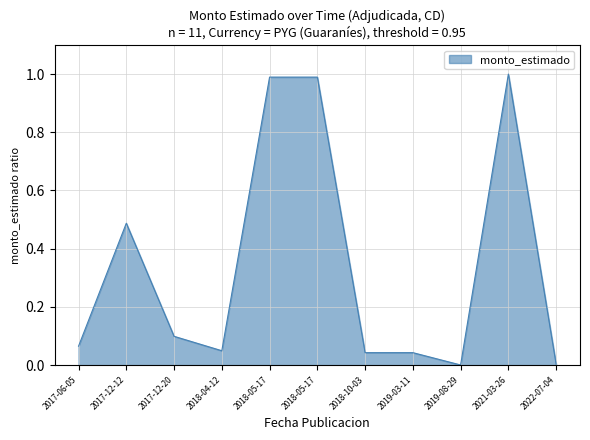

What is the change in value from 2017-12-12 to 2021-03-26?

+0.5